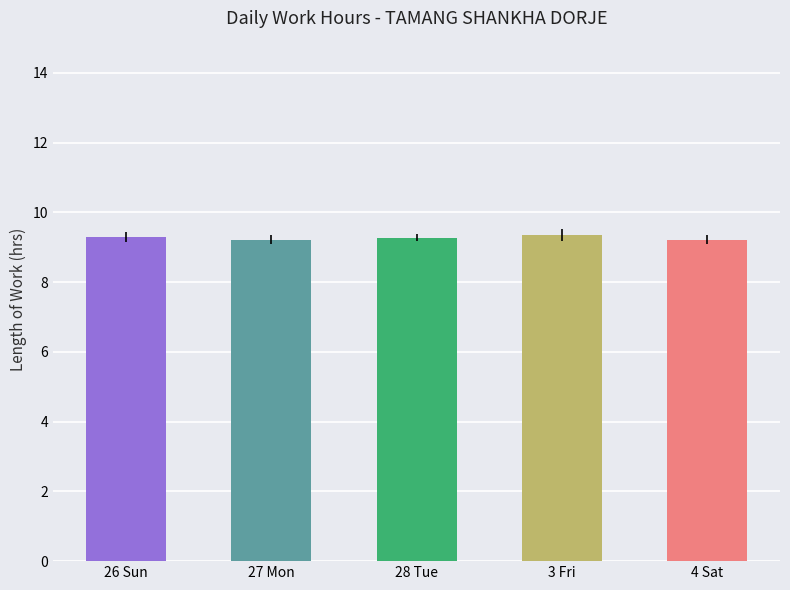

What is the minimum value shown in the chart?

9.2